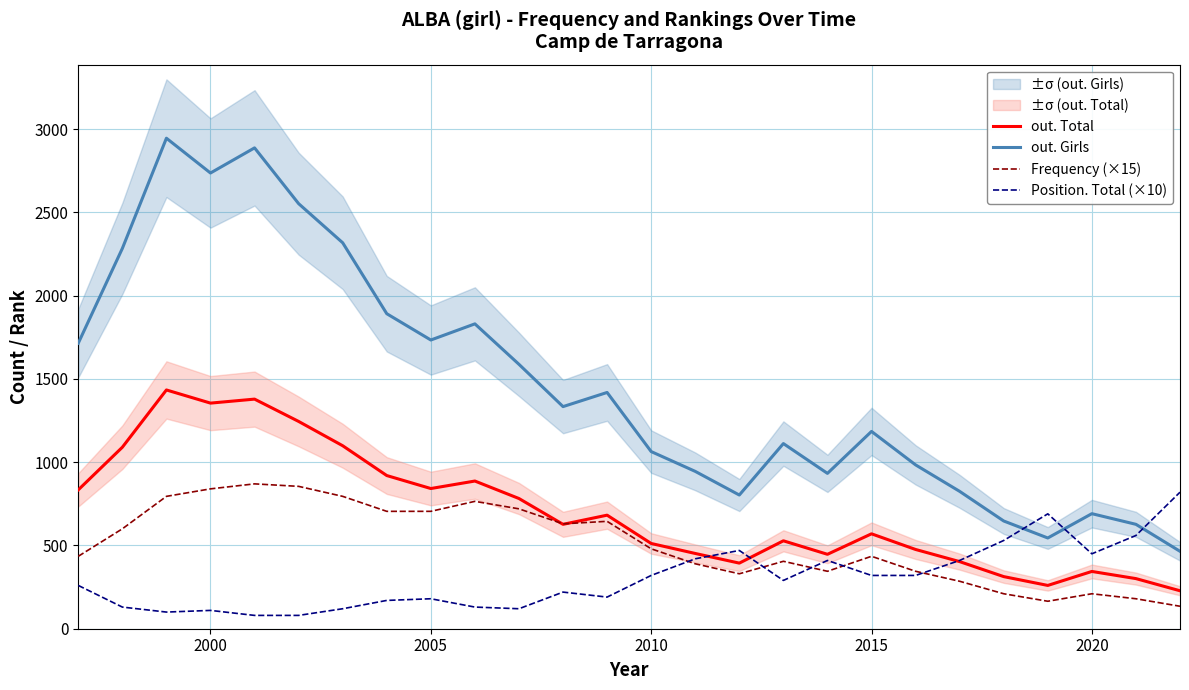

Rank the series by their maximum value, from lowest to highest.

Position. Total (×10), Frequency (×15), out. Total, out. Girls